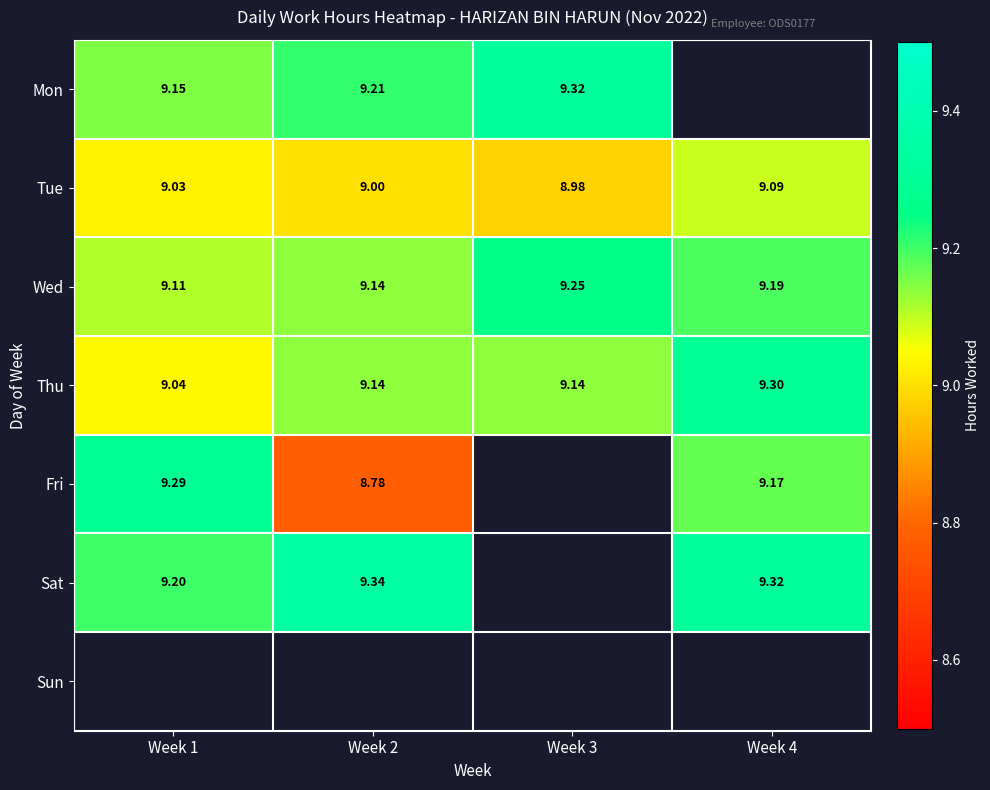

Is the value of Wed at Week 1 greater than the value of Fri at Week 1?

No